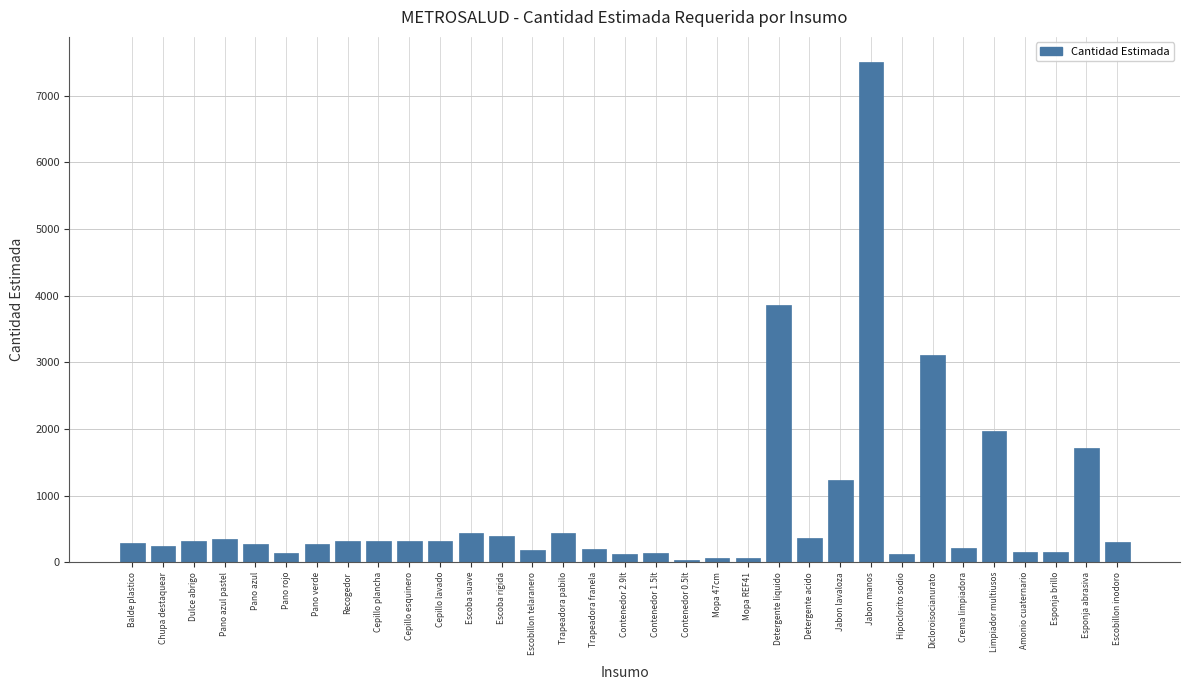

Which label corresponds to the largest value in the chart?

Jabon manos